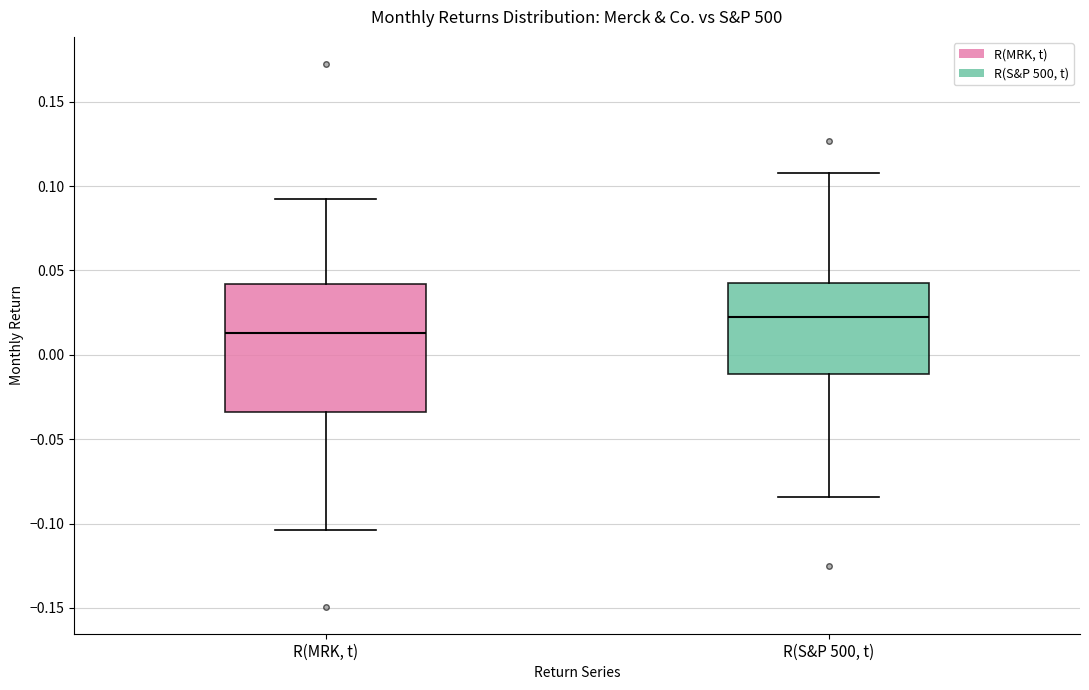

Reading left to right, read every box against the y-axis: the position of its median line, the range the box covers, and the ends of its whiskers. The values are not printed on the chart, so give them approximately, as read against the axis.

R(MRK, t): median 0.015, box -0.035 to 0.040, whiskers -0.105 to 0.090
R(S&P 500, t): median 0.020, box -0.010 to 0.040, whiskers -0.085 to 0.110